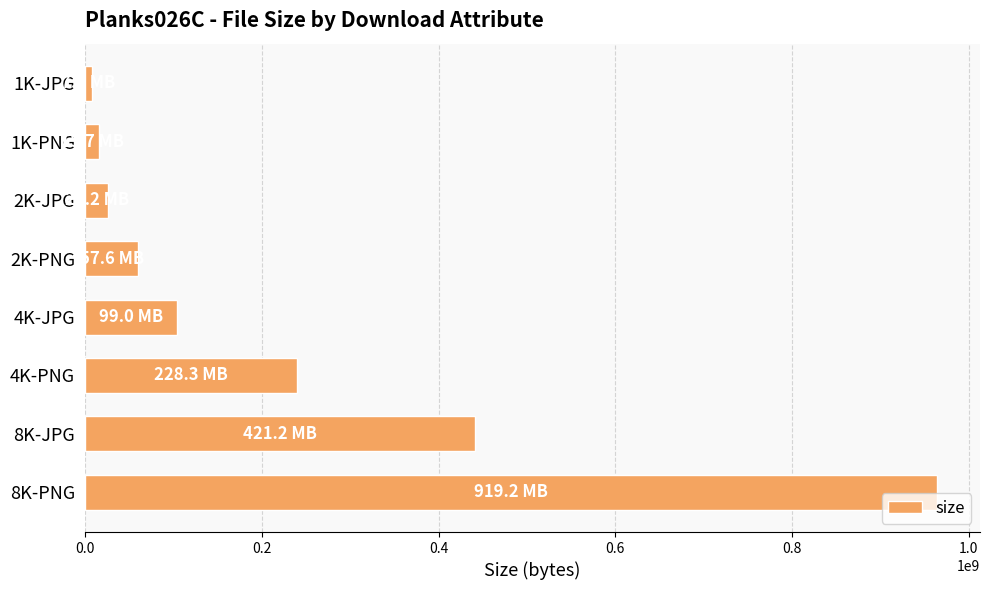

How many bars are there in total?

8